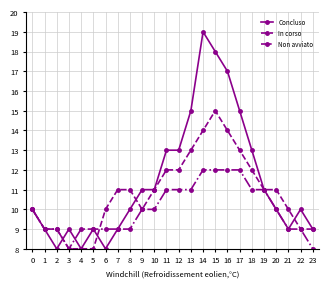

Reading right to left, list all the values displayed in this chart.

Concluso: 9	10	9	10	11	13	15	17	18	19	15	13	13	11	11	10	9	8	9	8	9	8	9	10
In corso: 9	9	10	11	11	12	13	14	15	14	13	12	12	11	10	11	11	10	8	8	8	9	9	10
Non avviato: 8	9	9	10	11	11	12	12	12	12	11	11	11	10	10	9	9	9	9	9	8	9	9	10